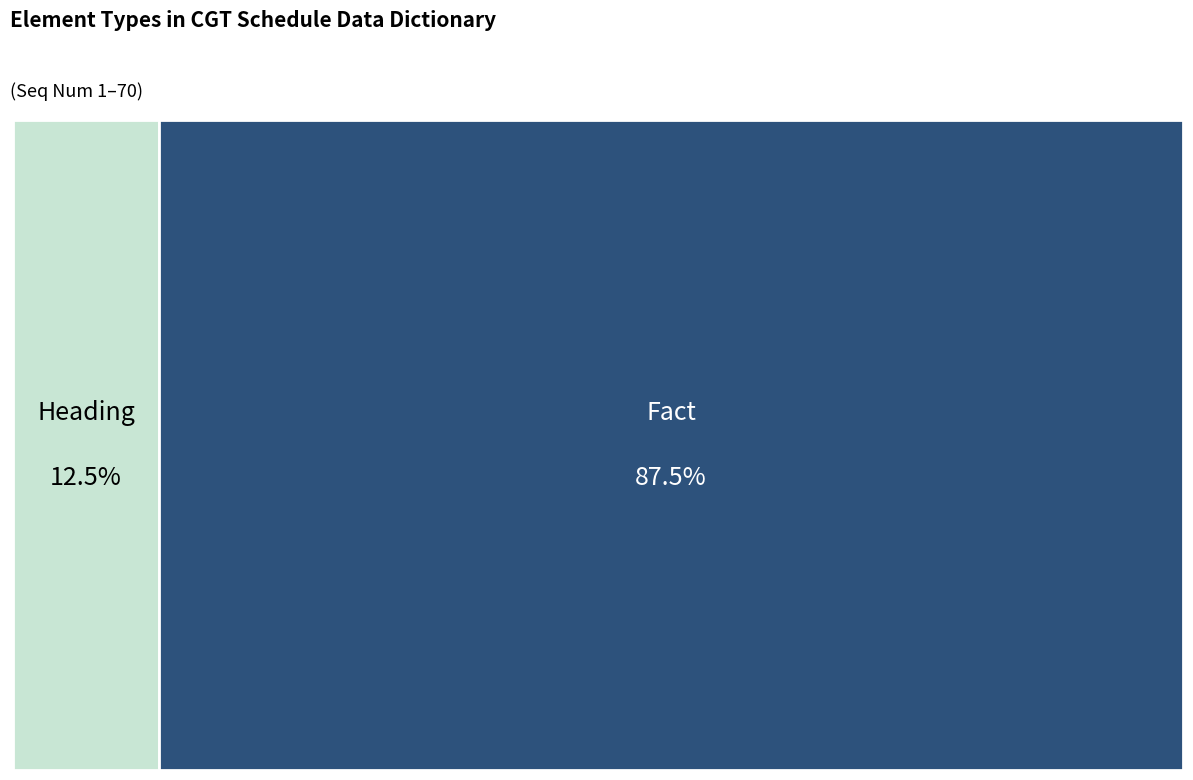

What is the largest slice in the pie chart?

Fact